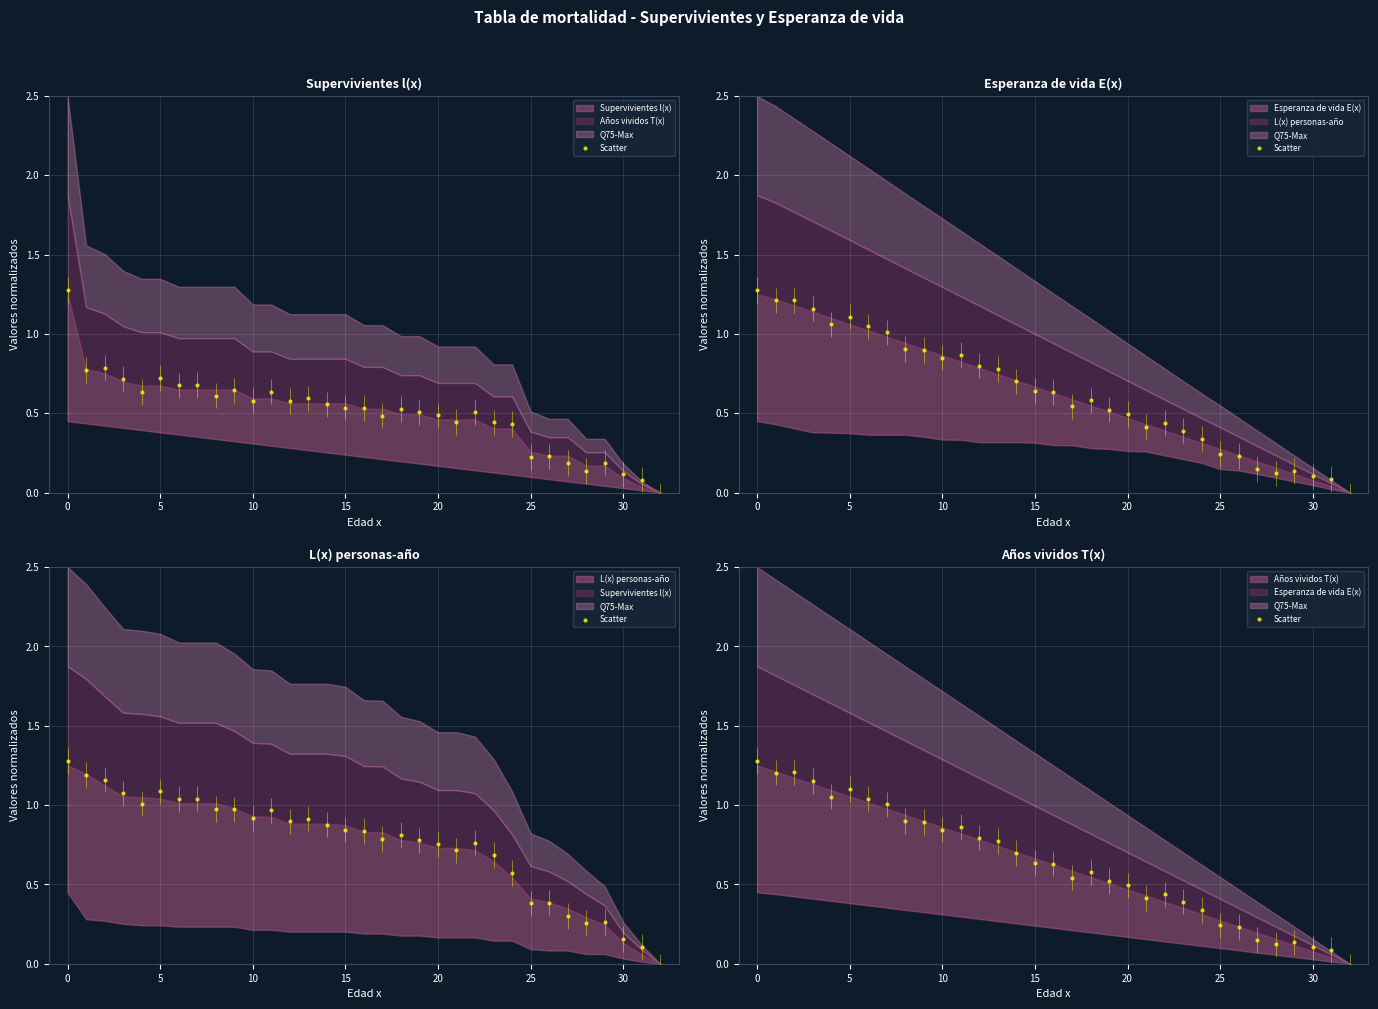

Which has a higher value, 7 or 19?

7